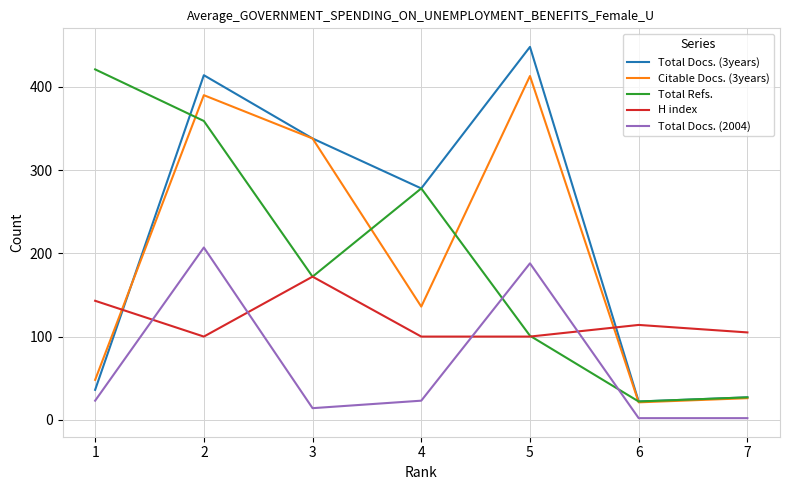

Reading left to right, list all the values displayed in this chart.

Total Docs. (3years): 1=36	2=414	3=338	4=278	5=448	6=22	7=27
Citable Docs. (3years): 1=48	2=390	3=338	4=136	5=413	6=21	7=26
Total Refs.: 1=421	2=359	3=172	4=278	5=101	6=22	7=27
H index: 1=143	2=100	3=172	4=100	5=100	6=114	7=105
Total Docs. (2004): 1=23	2=207	3=14	4=23	5=188	6=2	7=2